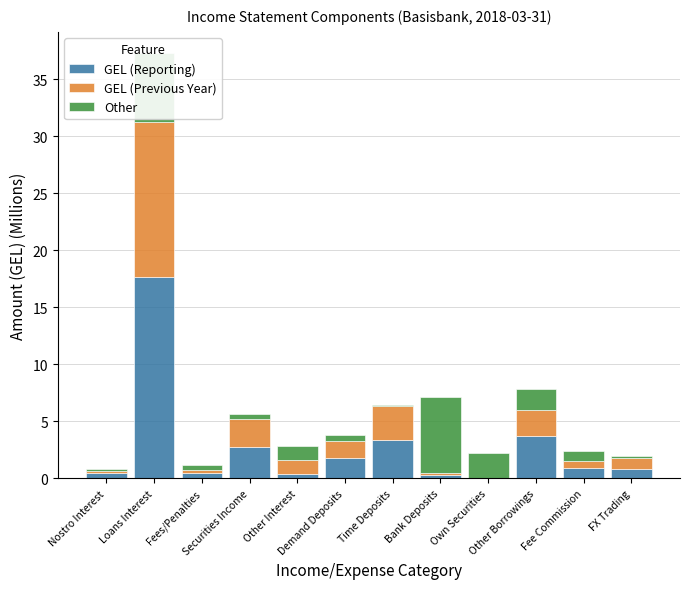

What is the highest value of the GEL (Reporting) series?

17.7